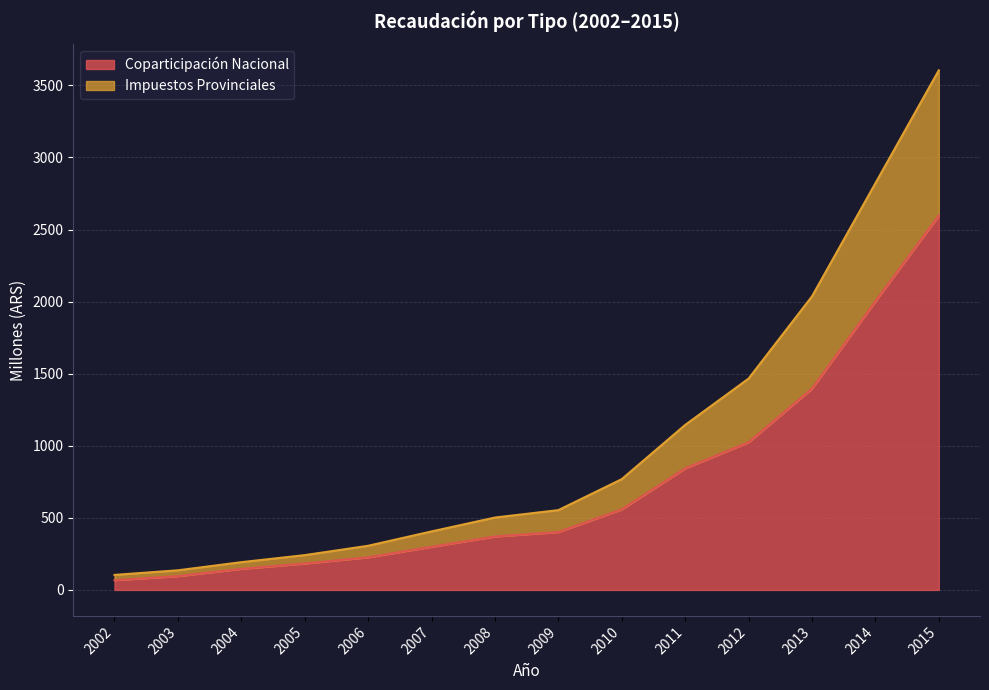

True or false: Impuestos Provinciales and Coparticipación Nacional cross at least once.

False